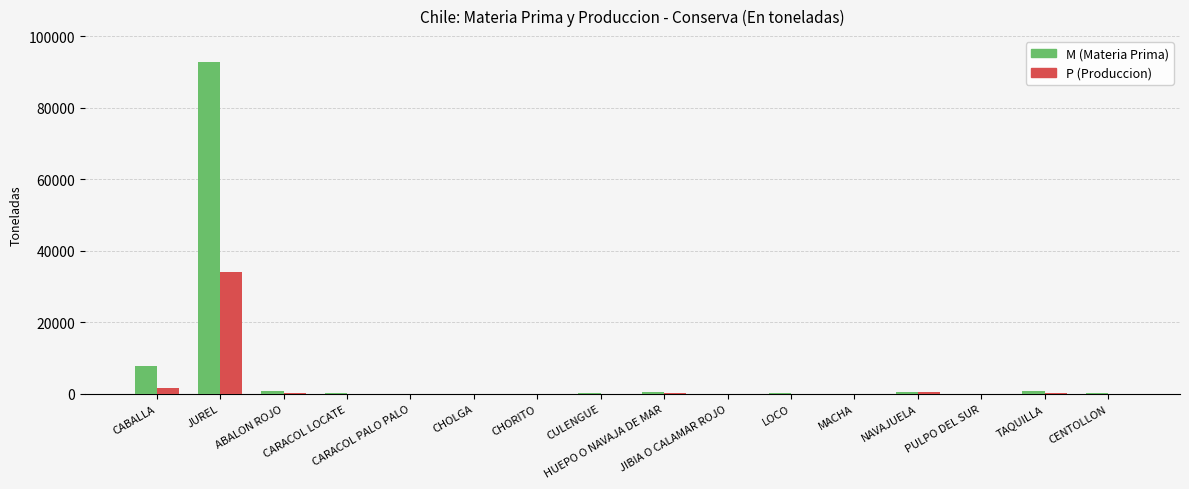

Which series has the largest total across all categories?

M (Materia Prima)